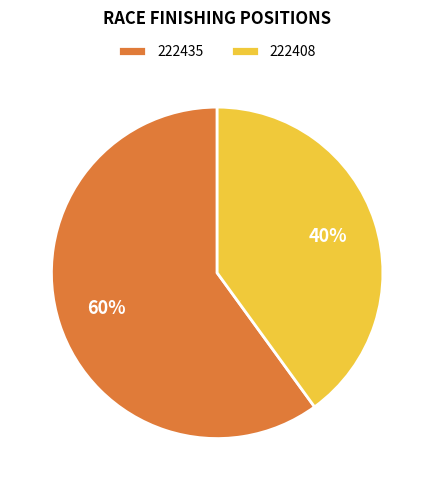

What is the largest slice in the pie chart?

222435